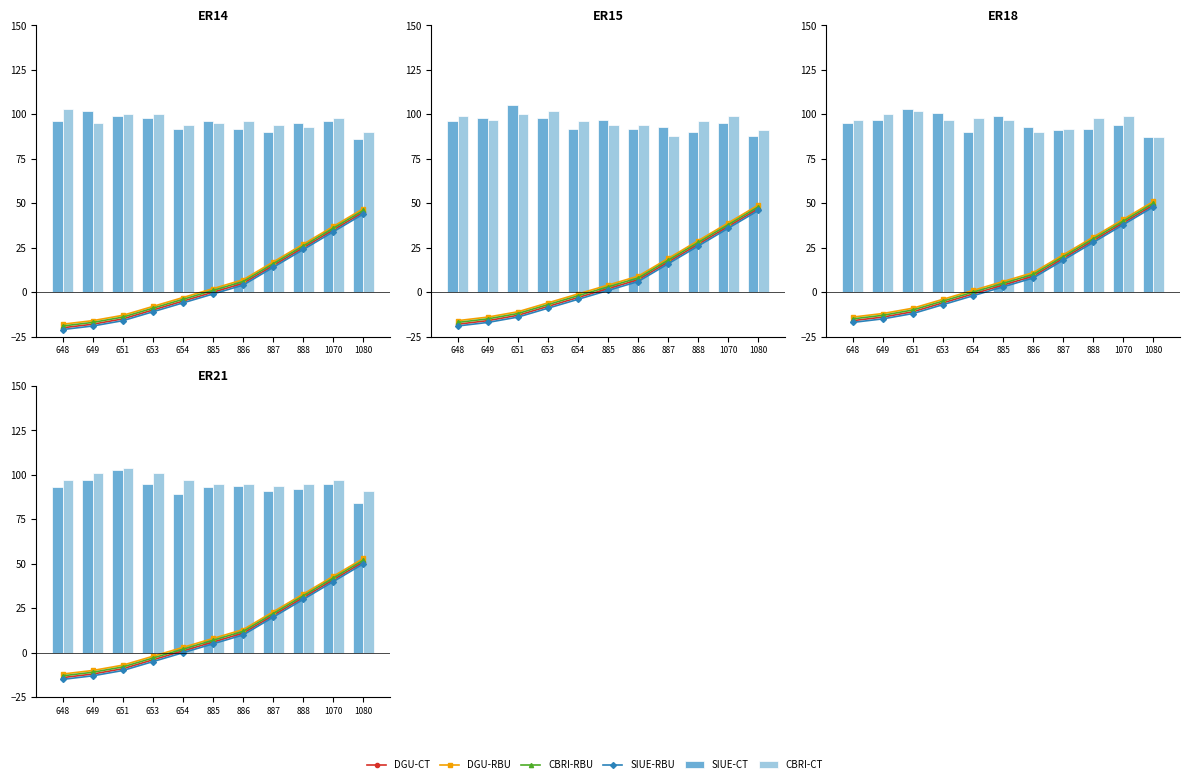

Between 651 and 885, which series saw the biggest shift?

DGU-CT